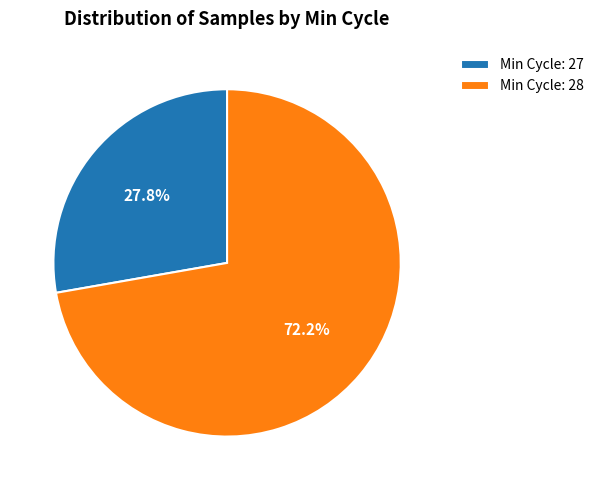

Rank the categories by value from highest to lowest.

Min Cycle: 28, Min Cycle: 27